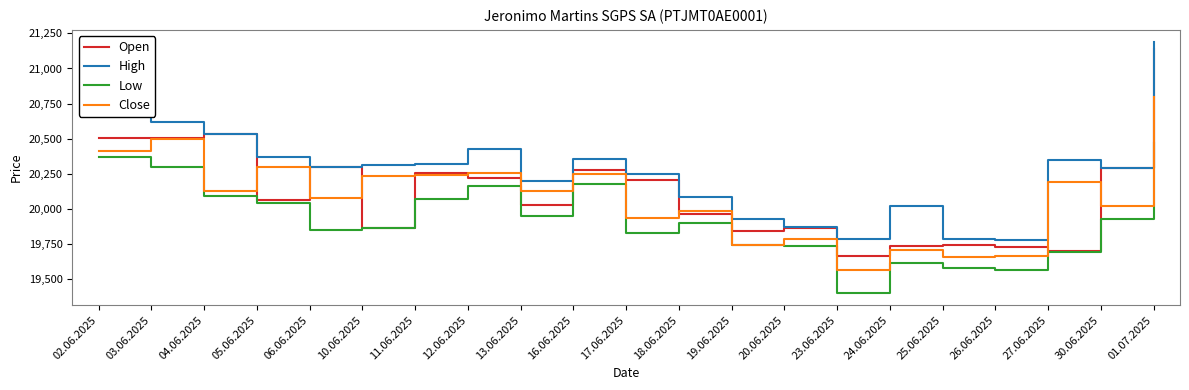

What is the sum of all Low values?

418308